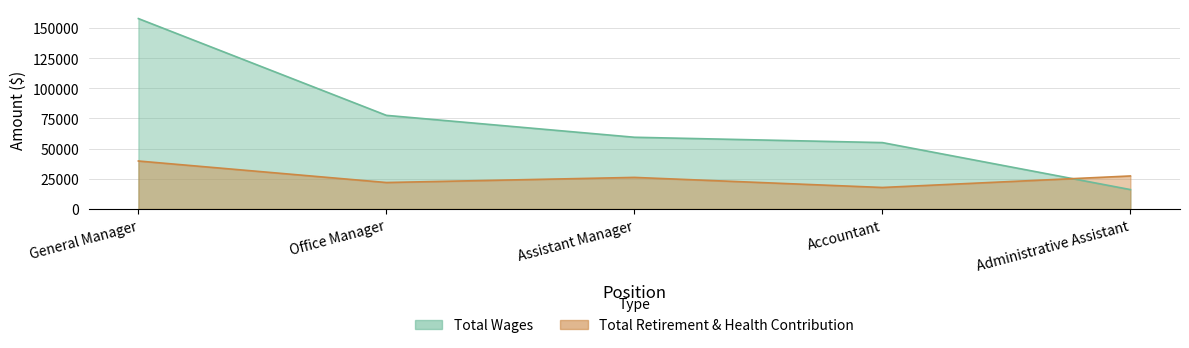

At which label does Total Retirement & Health Contribution reach its peak?

General Manager